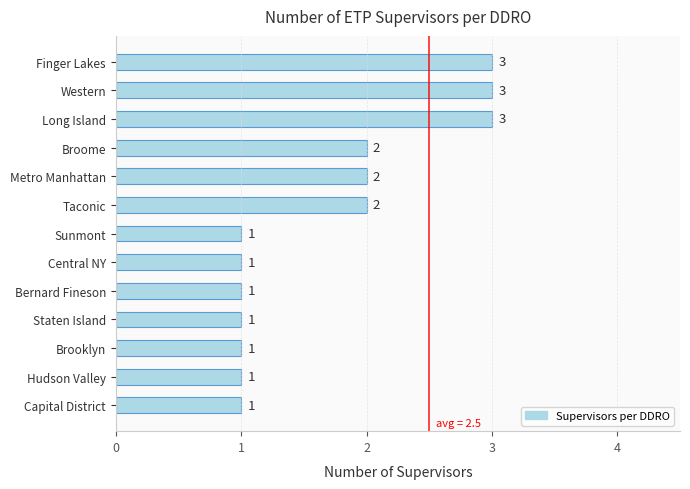

Count the values in the range 1 to 2.

10